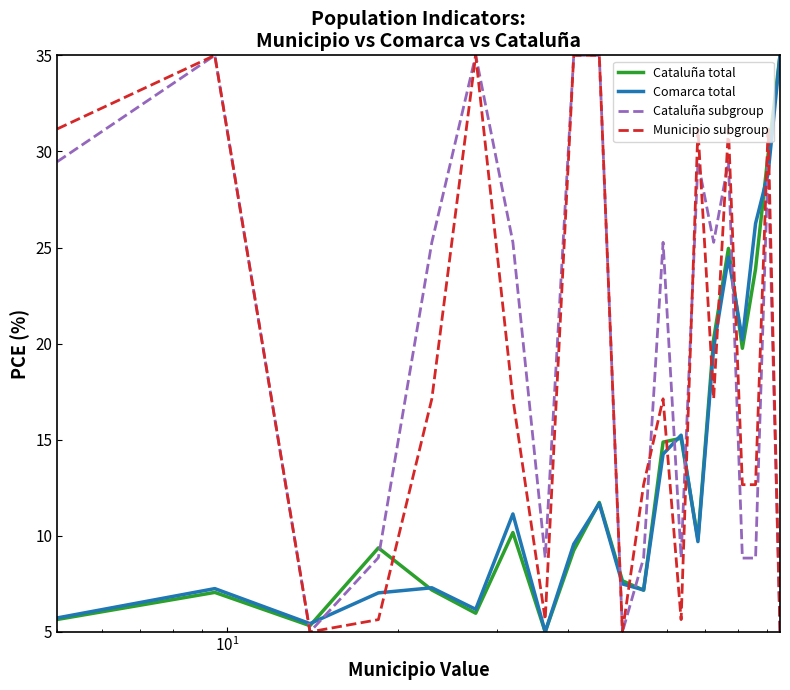

True or false: Cataluña subgroup and Comarca total intersect in this chart.

True